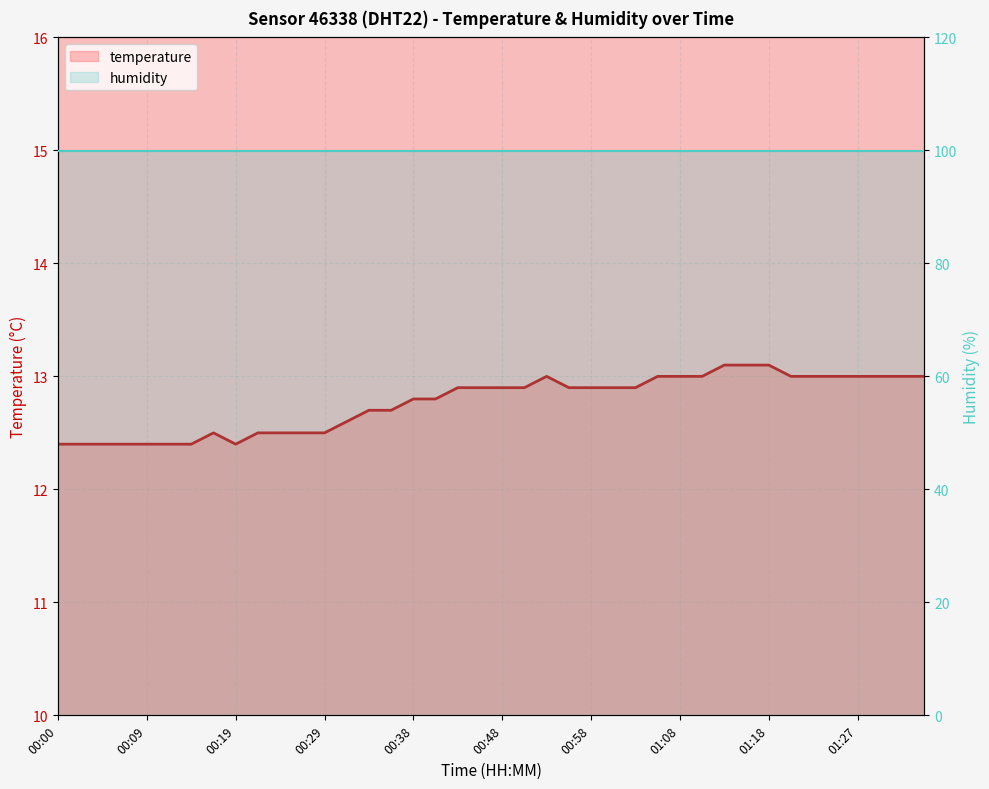

Which has a higher value, 00:21 or 01:20?

01:20